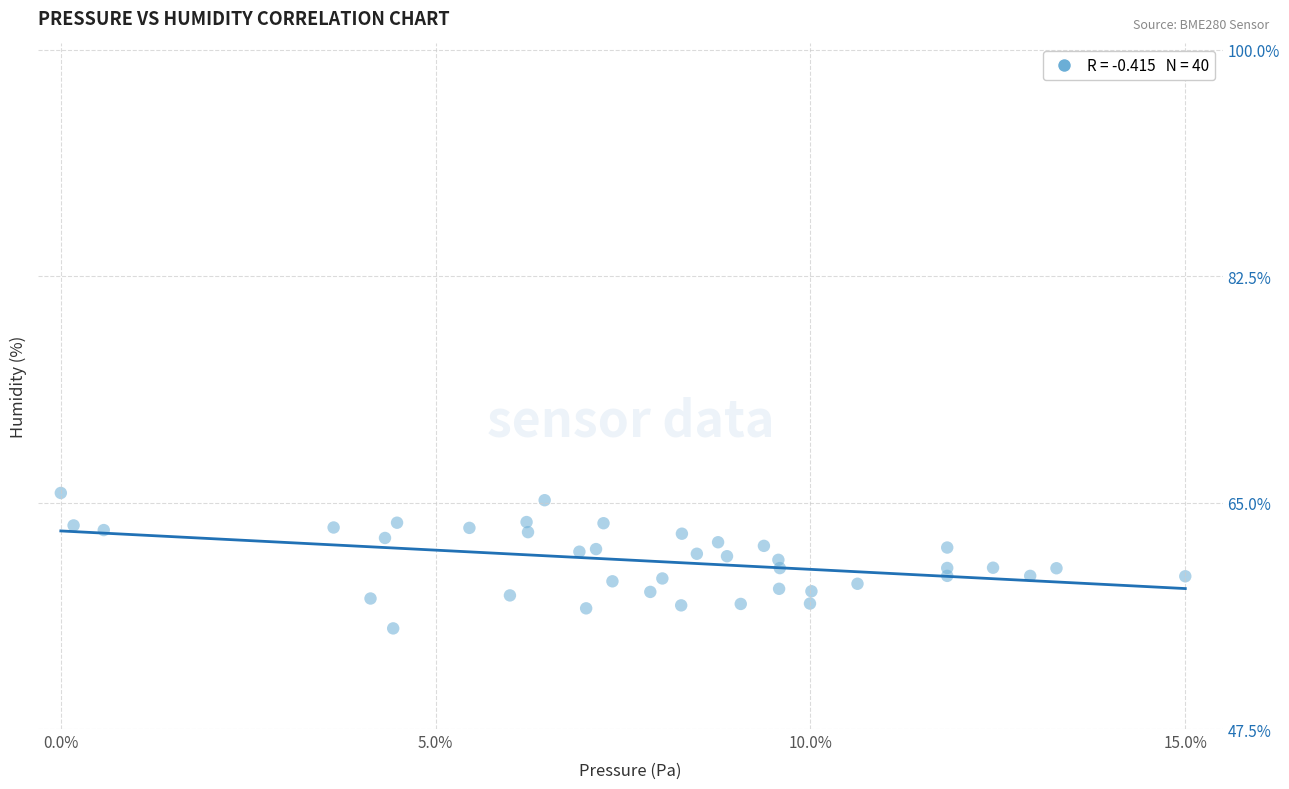

What is the range of X values (max minus min)?

15.0